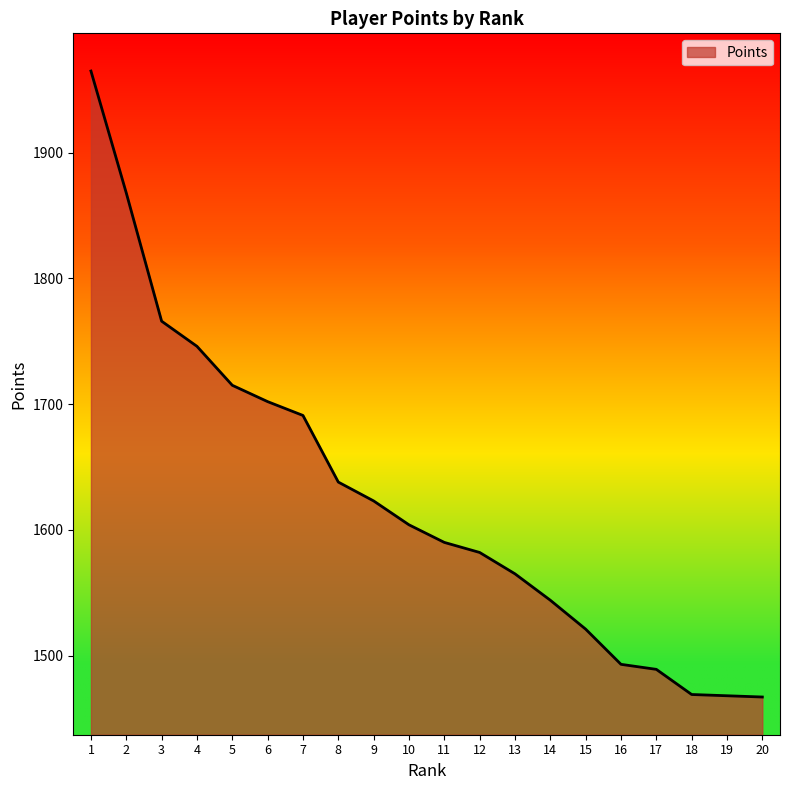

What is the difference between the values at 5 and 3?

51